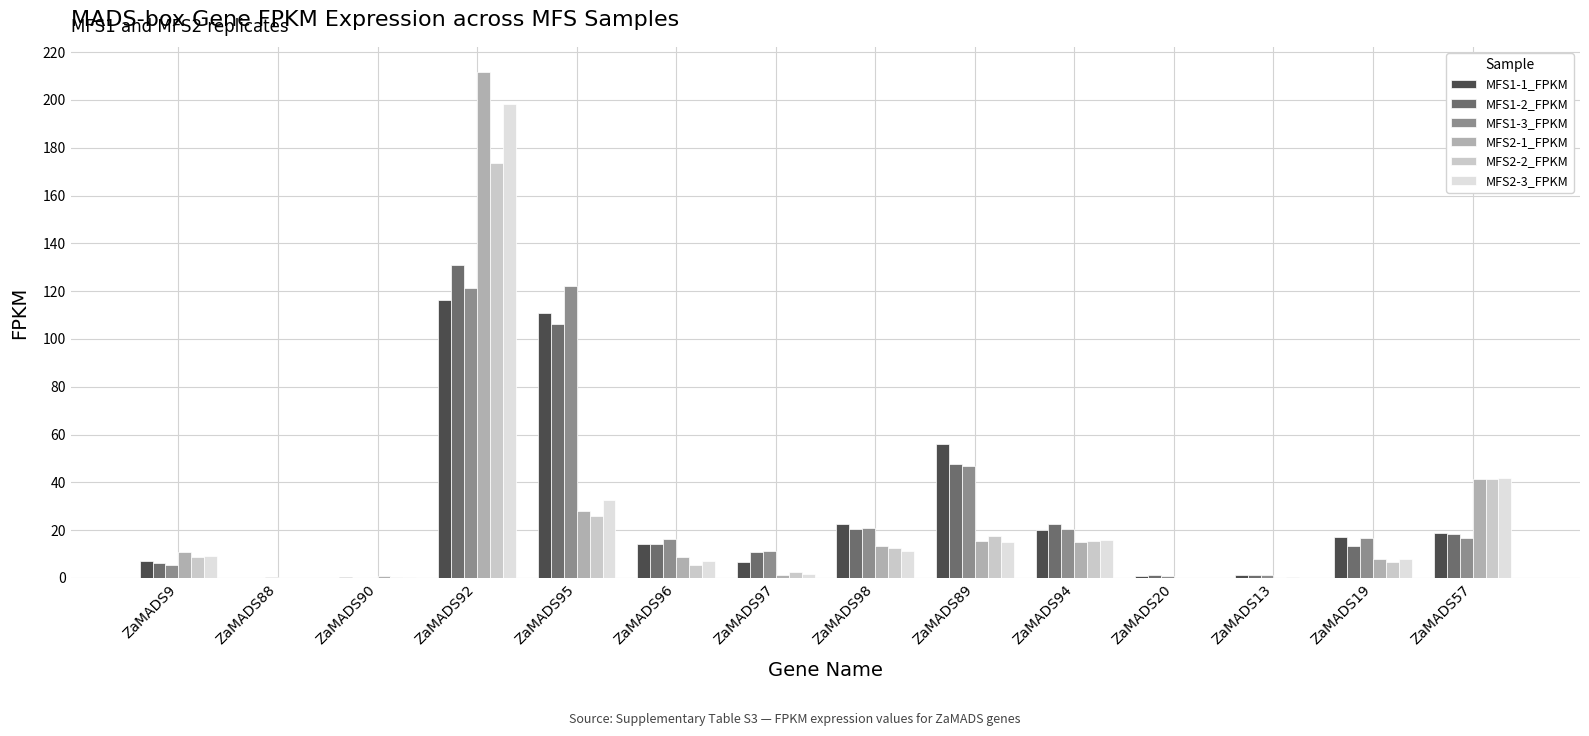

Which series has the widest spread of values?

MFS2-1_FPKM